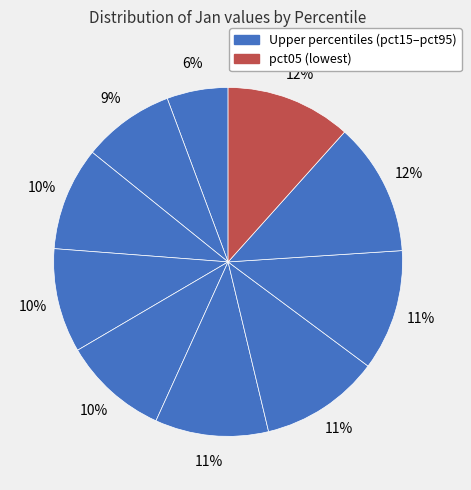

How many slices are in this pie chart?

10